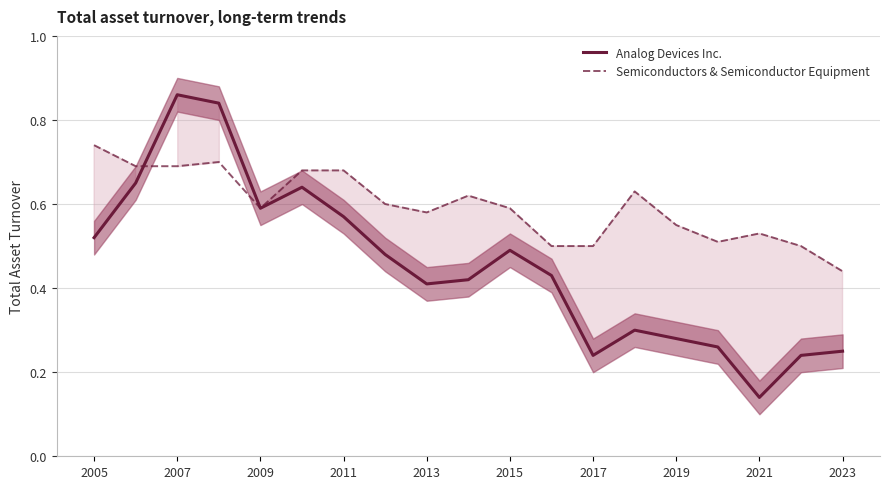

Rank the series by their average value, from lowest to highest.

Analog Devices Inc., Semiconductors & Semiconductor Equipment